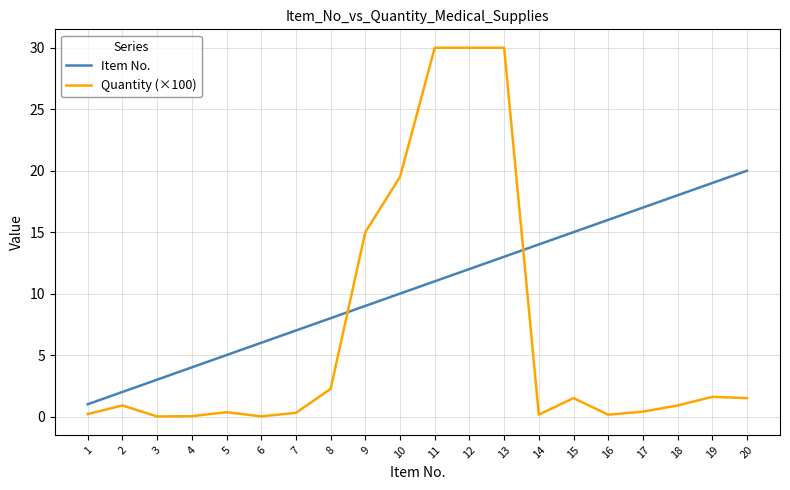

Which series has the widest spread of values?

Quantity (×100)